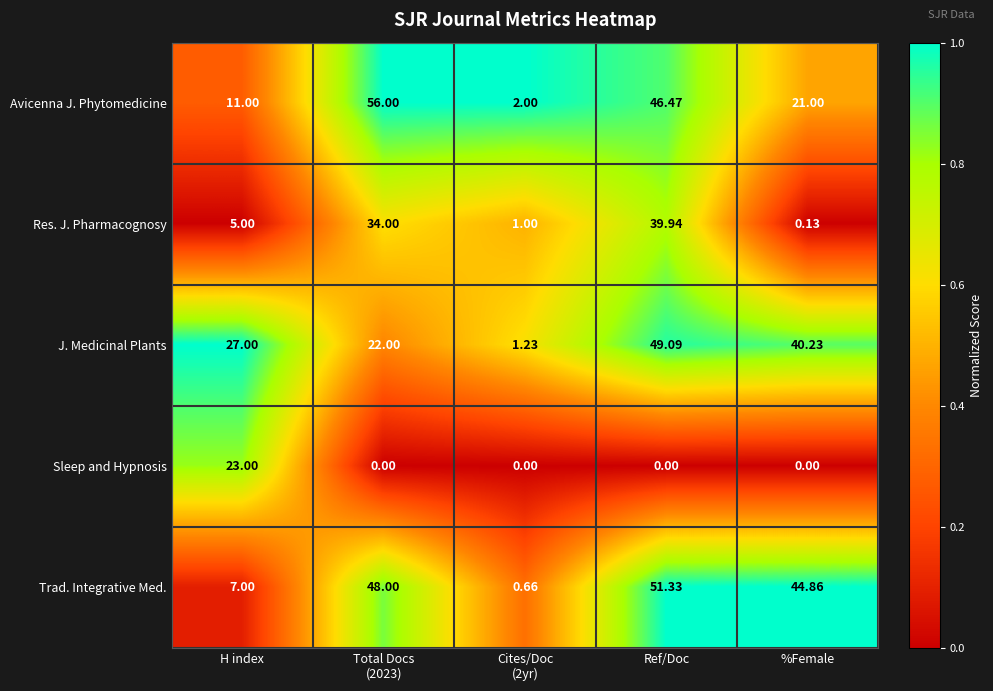

Count the number of categories in the chart.

5